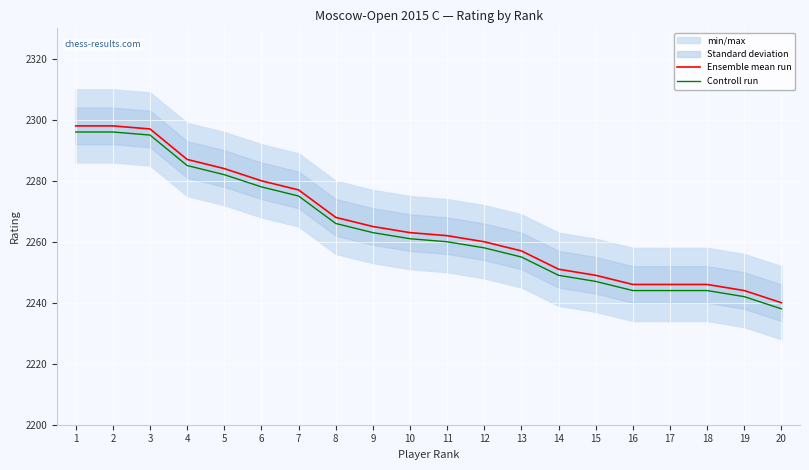

List the series in order of their peak value, lowest first.

Controll run, Ensemble mean run